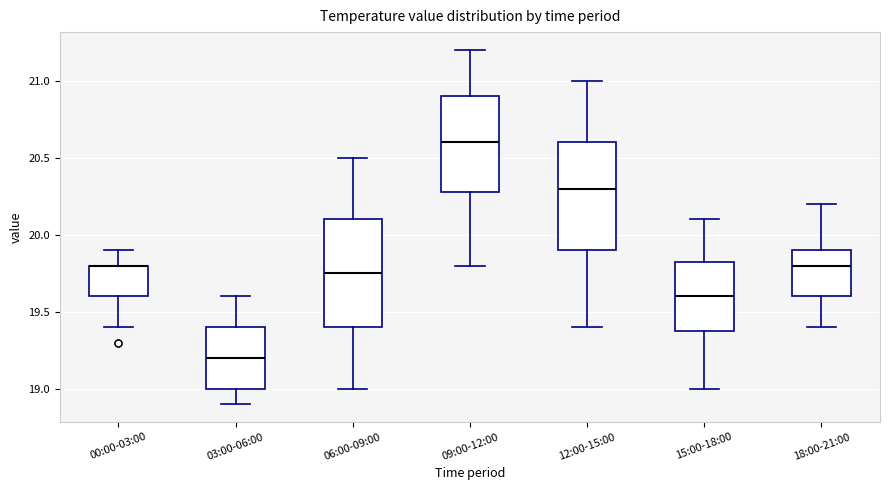

Reading left to right, transcribe this box plot: for each box, give where its median line is, the range the box spans, and where its two whiskers end, as read against the y-axis. The values are not printed on the chart, so give them approximately, as read against the axis.

00:00-03:00: median 19.80 (drawn on the box's upper edge), box 19.60 to 19.80, whiskers 19.40 to 19.90
03:00-06:00: median 19.20, box 19.00 to 19.40, whiskers 18.90 to 19.60
06:00-09:00: median 19.75, box 19.40 to 20.10, whiskers 19.00 to 20.50
09:00-12:00: median 20.60, box 20.30 to 20.90, whiskers 19.80 to 21.20
12:00-15:00: median 20.30, box 19.90 to 20.60, whiskers 19.40 to 21.00
15:00-18:00: median 19.60, box 19.40 to 19.85, whiskers 19.00 to 20.10
18:00-21:00: median 19.80, box 19.60 to 19.90, whiskers 19.40 to 20.20